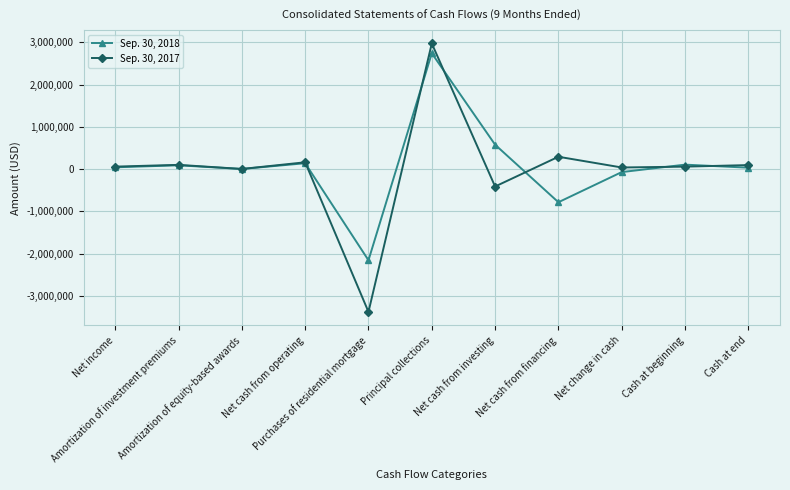

Rank the series by their average value, from lowest to highest.

Sep. 30, 2017, Sep. 30, 2018